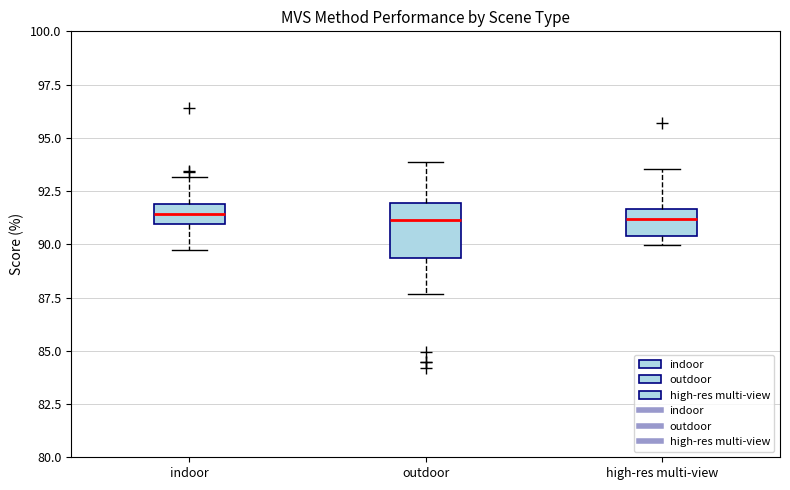

Comparing the boxes themselves (not the whiskers), which one is the tallest?

outdoor